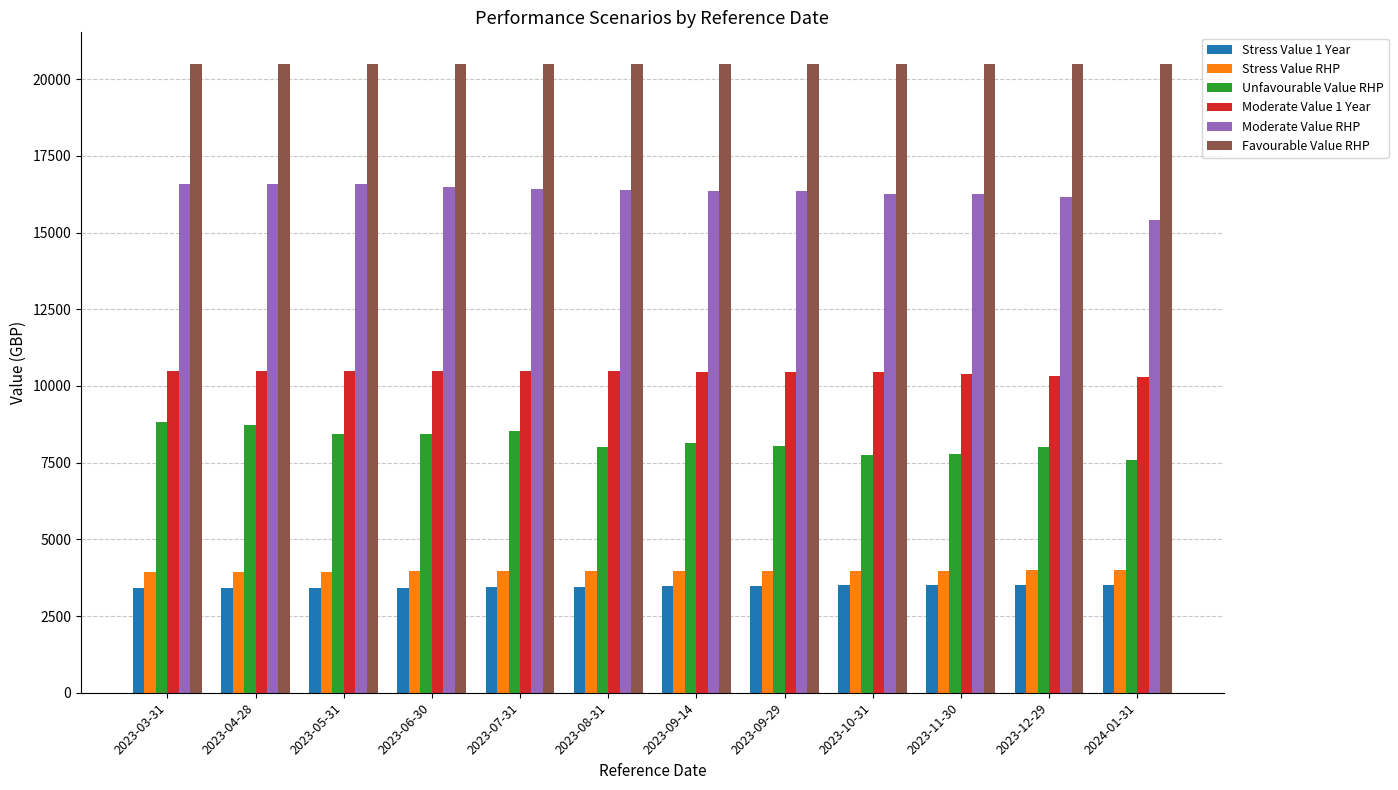

What is the label of the 4th bar from the right?

2023-10-31